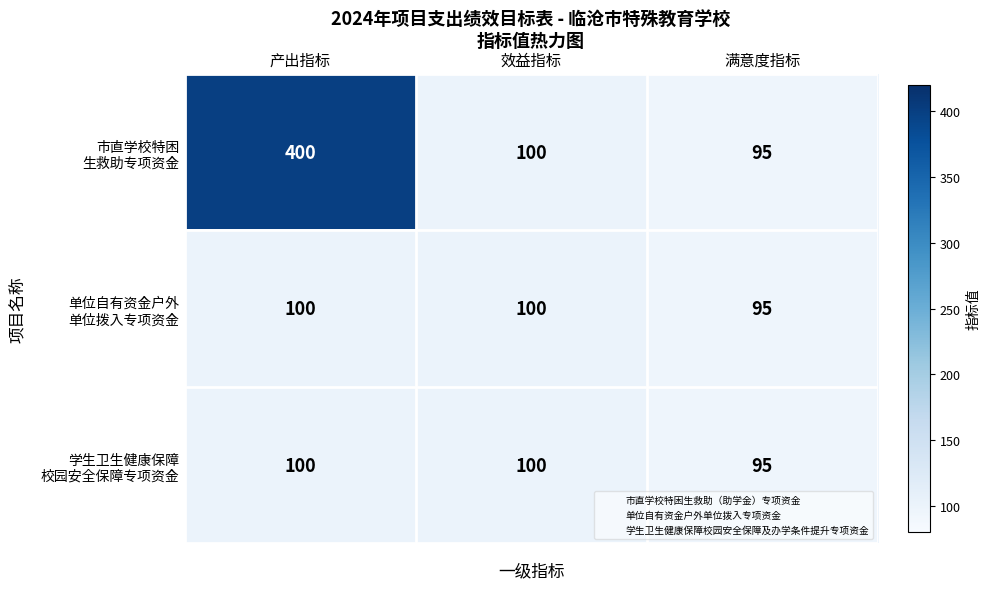

Which category has the highest value across all series?

产出指标